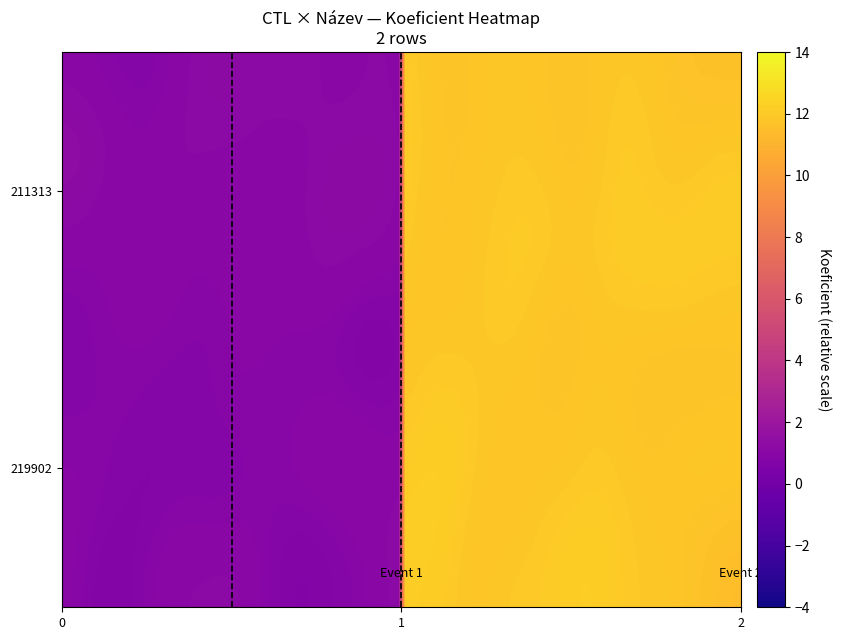

Reading left to right, what are all the values shown in this chart?

219902: 0=1	1=12
211313: 0=1	1=12